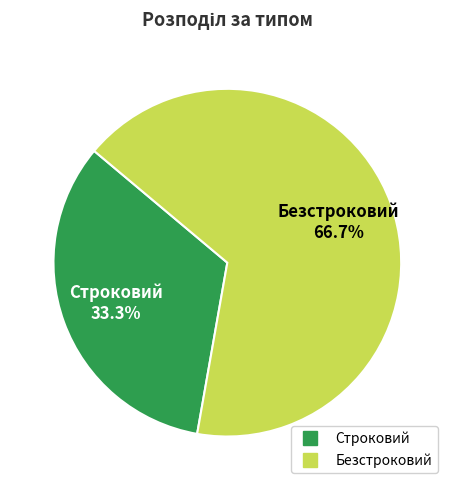

To the nearest percent, what percentage of the pie is Строковий?

33%